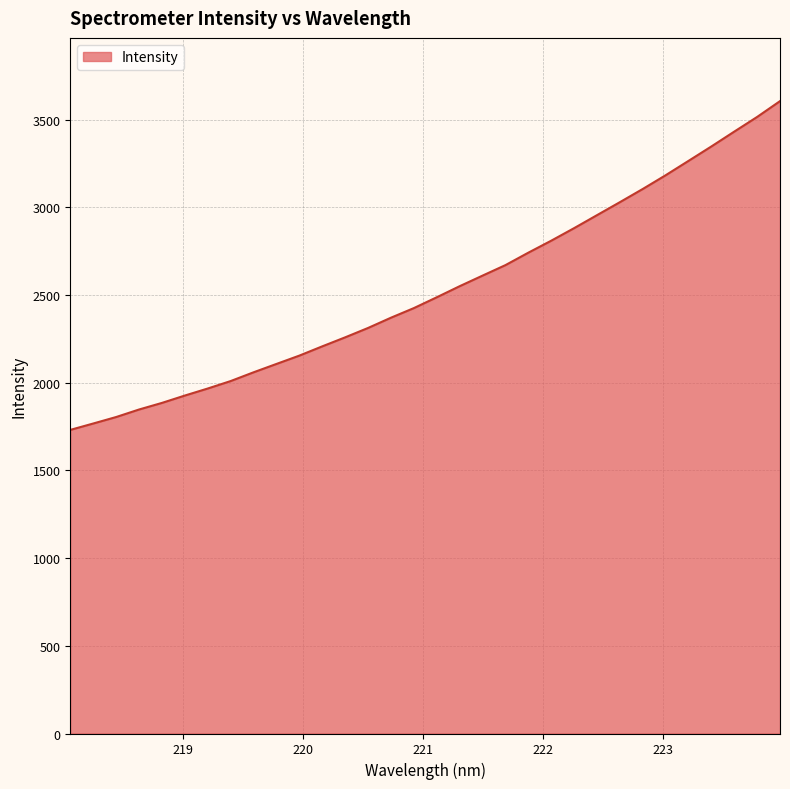

What is the average value?

2531.5